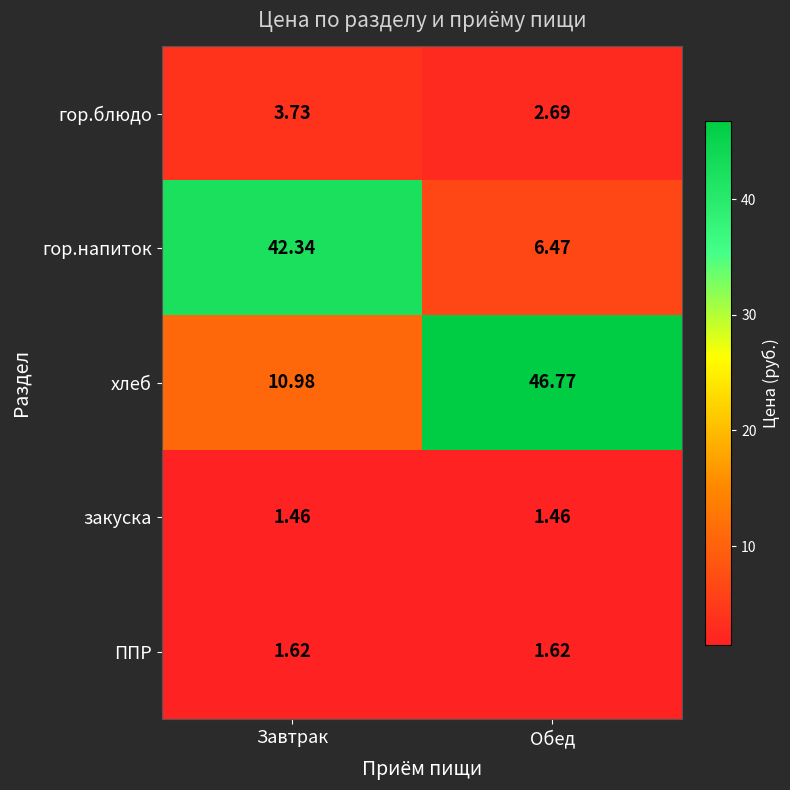

Which series has the largest range (max minus min)?

гор.напиток